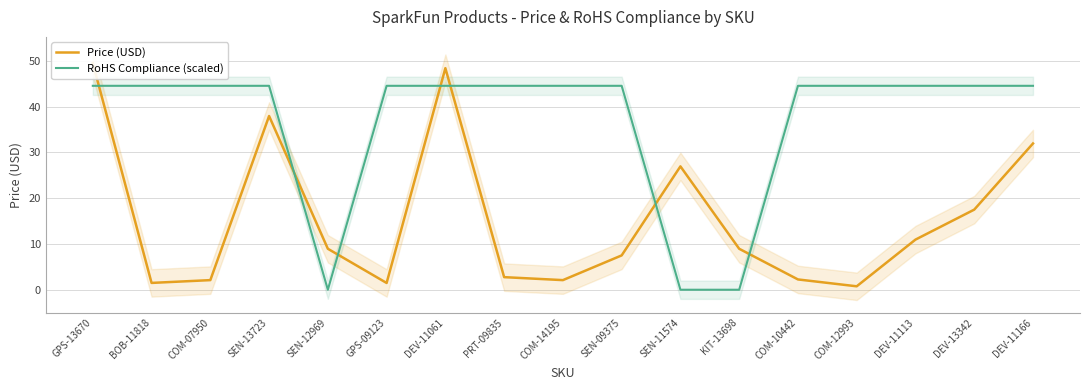

How many times do RoHS Compliance (scaled) and Price (USD) cross each other?

7